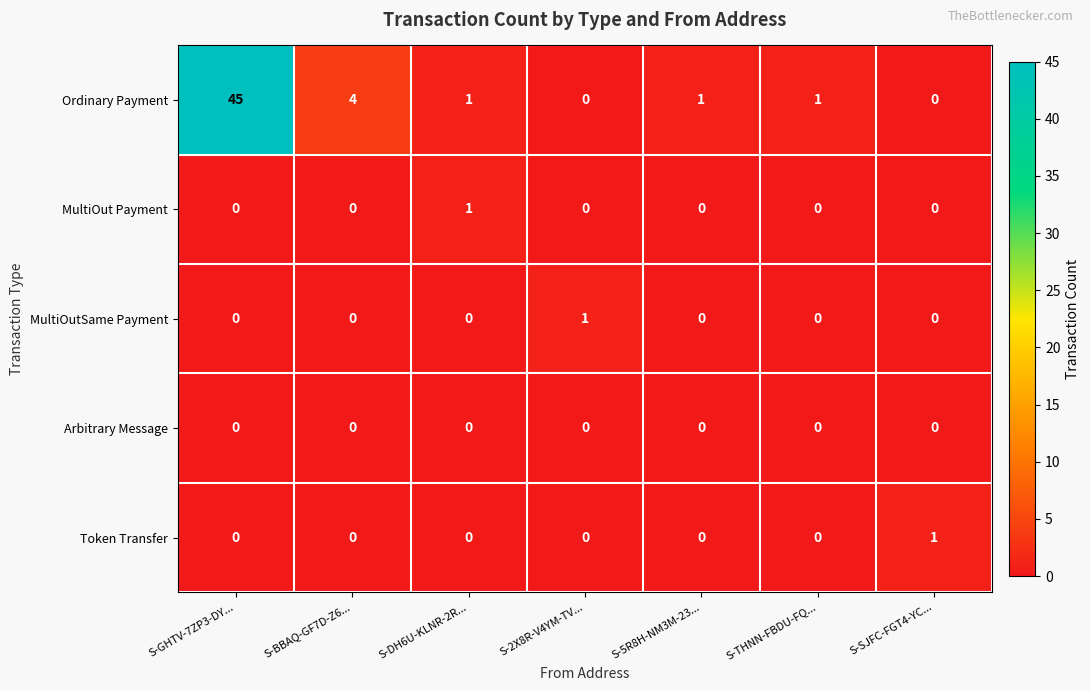

Count the number of data series in this chart.

5